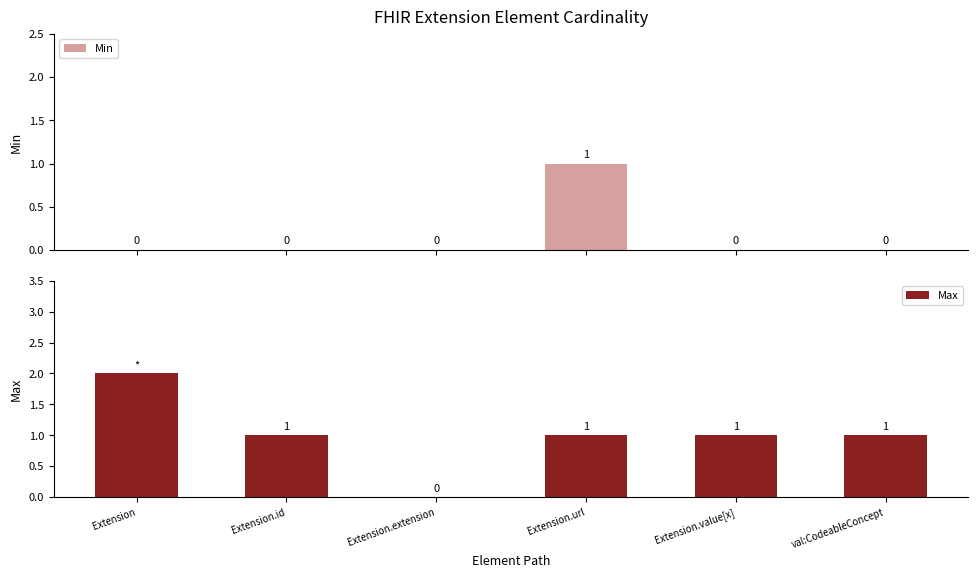

Rank the series by their maximum value, from highest to lowest.

Max, Min